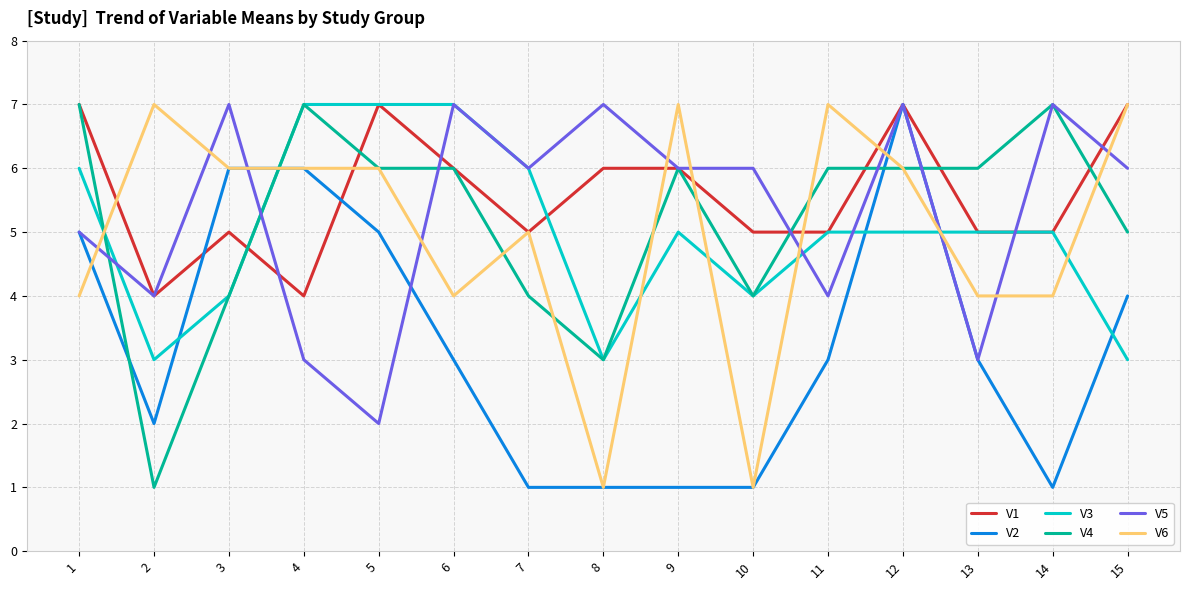

How many series are shown in this chart?

6